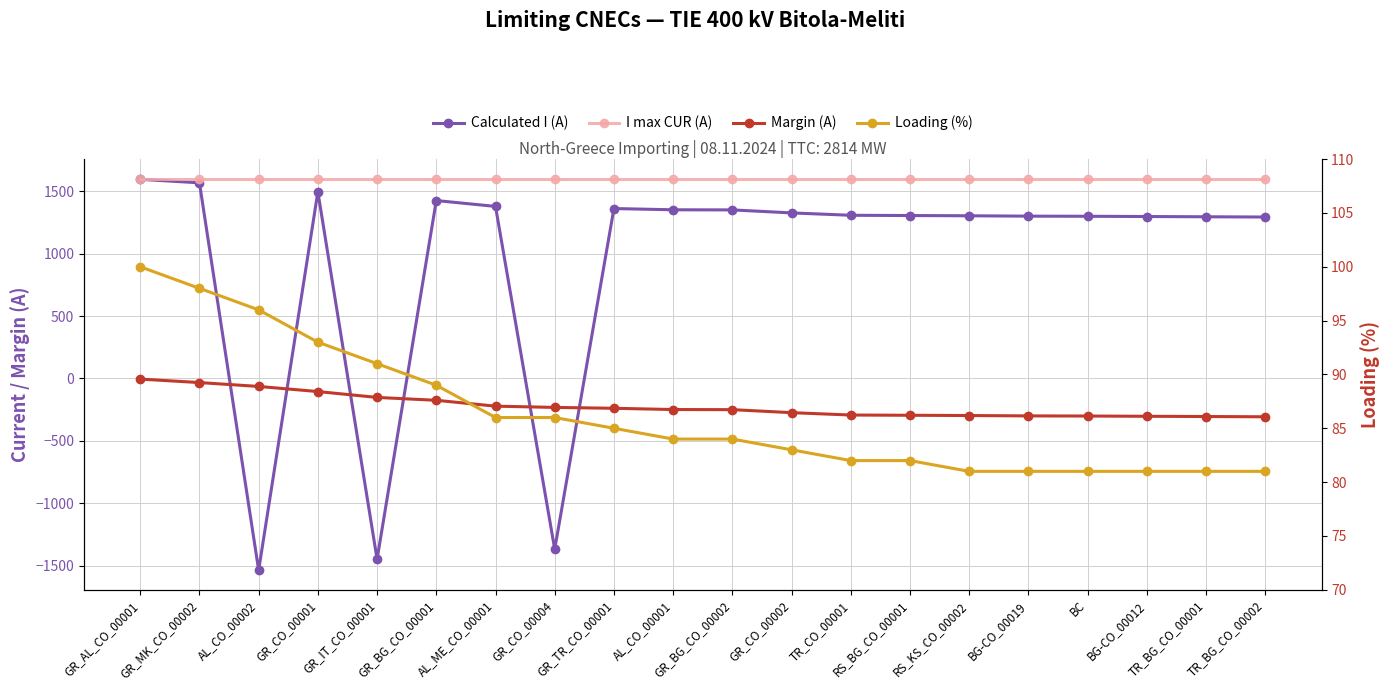

Reading left to right, transcribe all the data shown in this chart.

Calculated I (A): GR_AL_CO_00001=1595	GR_MK_CO_00002=1567	AL_CO_00002=-1536	GR_CO_00001=1495	GR_IT_CO_00001=-1448	GR_BG_CO_00001=1425	AL_ME_CO_00001=1378	GR_CO_00004=-1368	GR_TR_CO_00001=1361	AL_CO_00001=1351	GR_BG_CO_00002=1350	GR_CO_00002=1326	TR_CO_00001=1307	RS_BG_CO_00001=1305	RS_KS_CO_00002=1303	BG-CO_00019=1300	BC=1299	BG-CO_00012=1297	TR_BG_CO_00001=1295	TR_BG_CO_00002=1293
I max CUR (A): GR_AL_CO_00001=1600	GR_MK_CO_00002=1600	AL_CO_00002=1600	GR_CO_00001=1600	GR_IT_CO_00001=1600	GR_BG_CO_00001=1600	AL_ME_CO_00001=1600	GR_CO_00004=1600	GR_TR_CO_00001=1600	AL_CO_00001=1600	GR_BG_CO_00002=1600	GR_CO_00002=1600	TR_CO_00001=1600	RS_BG_CO_00001=1600	RS_KS_CO_00002=1600	BG-CO_00019=1600	BC=1600	BG-CO_00012=1600	TR_BG_CO_00001=1600	TR_BG_CO_00002=1600
Margin (A): GR_AL_CO_00001=-5	GR_MK_CO_00002=-33	AL_CO_00002=-64	GR_CO_00001=-105	GR_IT_CO_00001=-152	GR_BG_CO_00001=-175	AL_ME_CO_00001=-222	GR_CO_00004=-232	GR_TR_CO_00001=-239	AL_CO_00001=-249	GR_BG_CO_00002=-250	GR_CO_00002=-274	TR_CO_00001=-293	RS_BG_CO_00001=-295	RS_KS_CO_00002=-297	BG-CO_00019=-300	BC=-301	BG-CO_00012=-303	TR_BG_CO_00001=-305	TR_BG_CO_00002=-307
Loading (%): GR_AL_CO_00001=100	GR_MK_CO_00002=98	AL_CO_00002=96	GR_CO_00001=93	GR_IT_CO_00001=91	GR_BG_CO_00001=89	AL_ME_CO_00001=86	GR_CO_00004=86	GR_TR_CO_00001=85	AL_CO_00001=84	GR_BG_CO_00002=84	GR_CO_00002=83	TR_CO_00001=82	RS_BG_CO_00001=82	RS_KS_CO_00002=81	BG-CO_00019=81	BC=81	BG-CO_00012=81	TR_BG_CO_00001=81	TR_BG_CO_00002=81